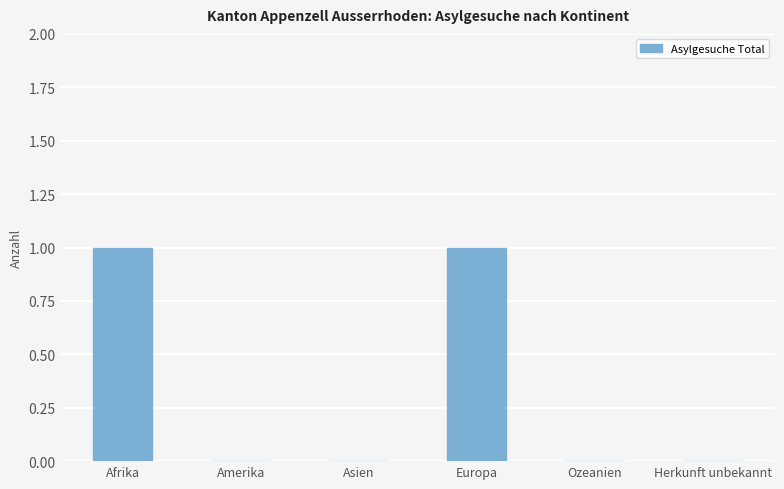

True or false: the data shows 0 at Ozeanien.

True